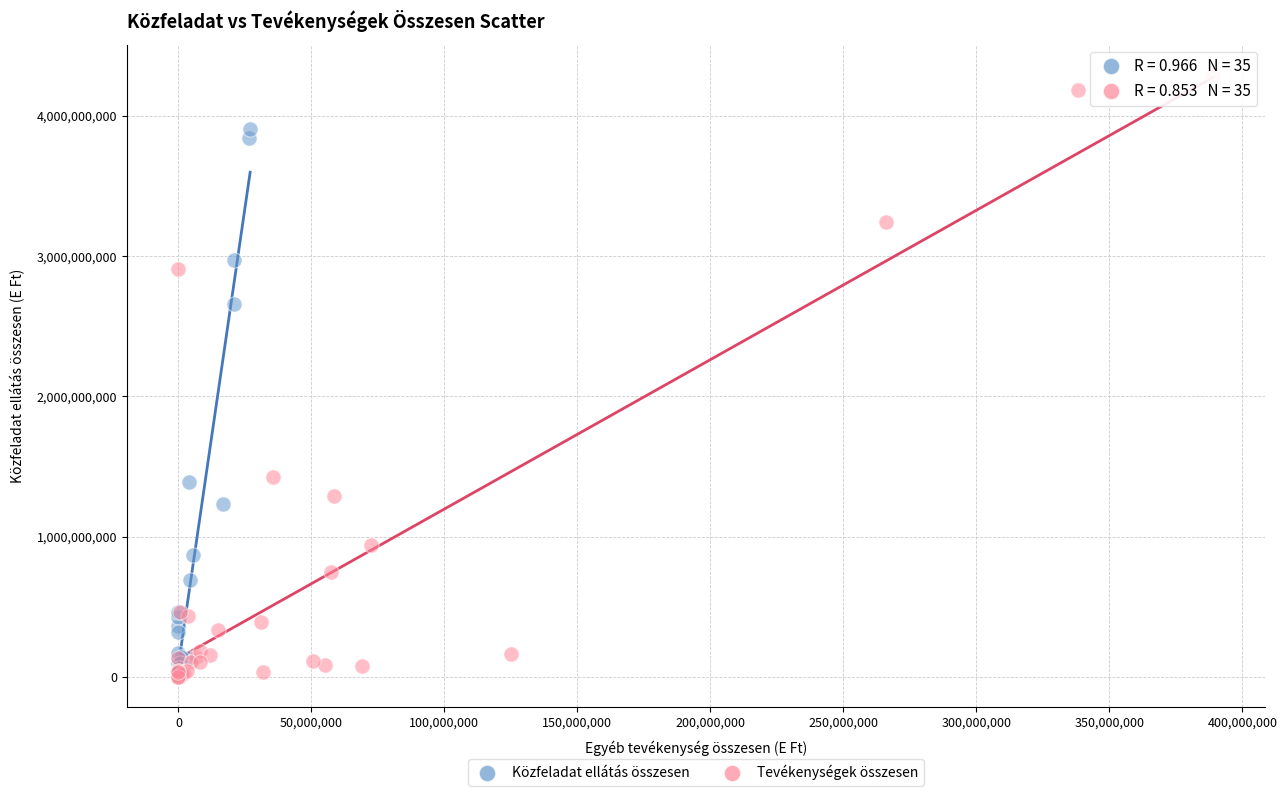

Which series contains the highest Y value?

Tevékenységek összesen